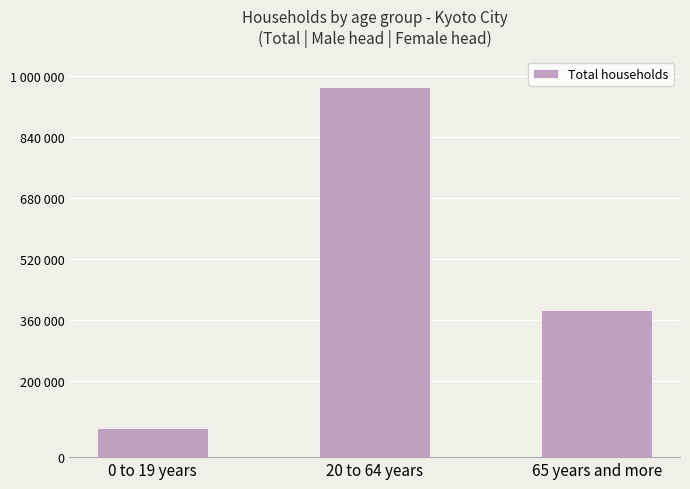

Are the bars horizontal?

No